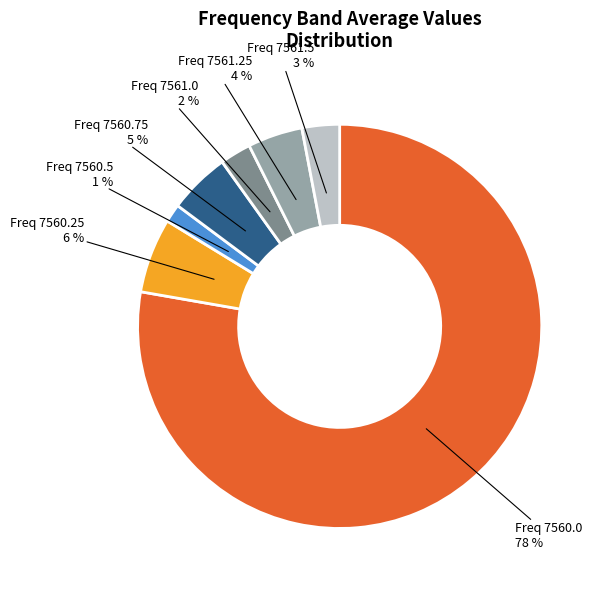

What percentage is the Freq 7561.0 slice, to the nearest percent?

2%